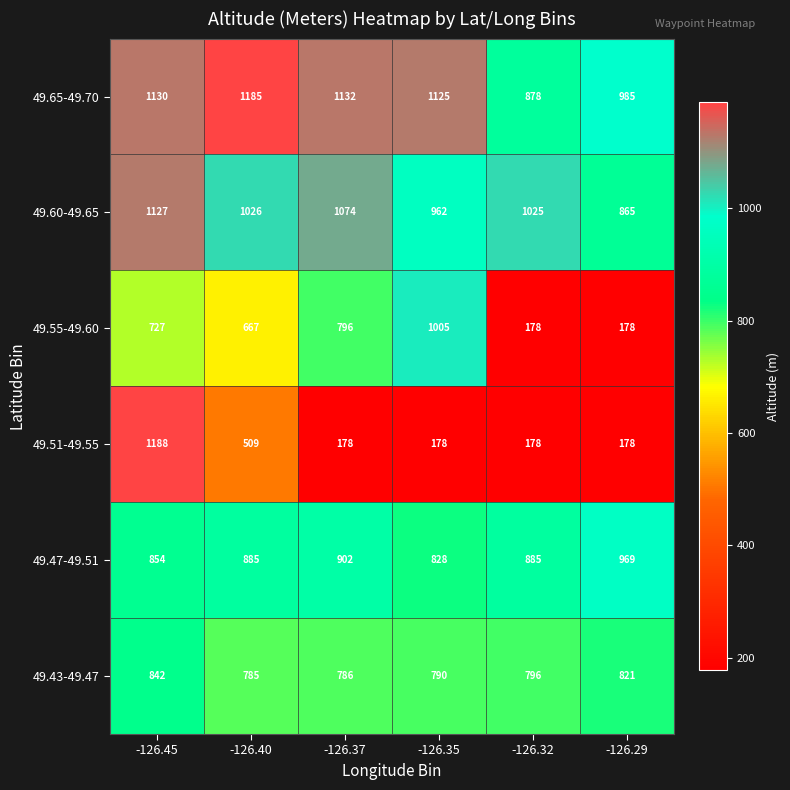

What is the difference between the highest and lowest values at -126.35?

947